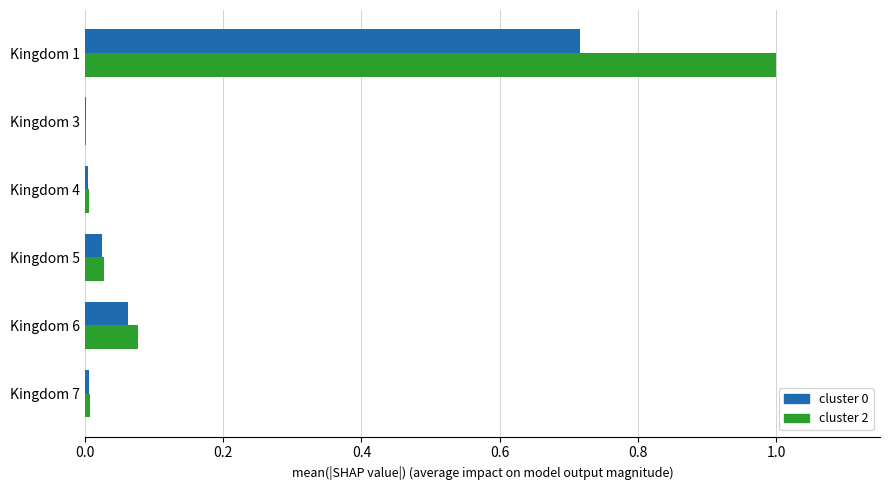

Which series has the largest total across all categories?

cluster 2